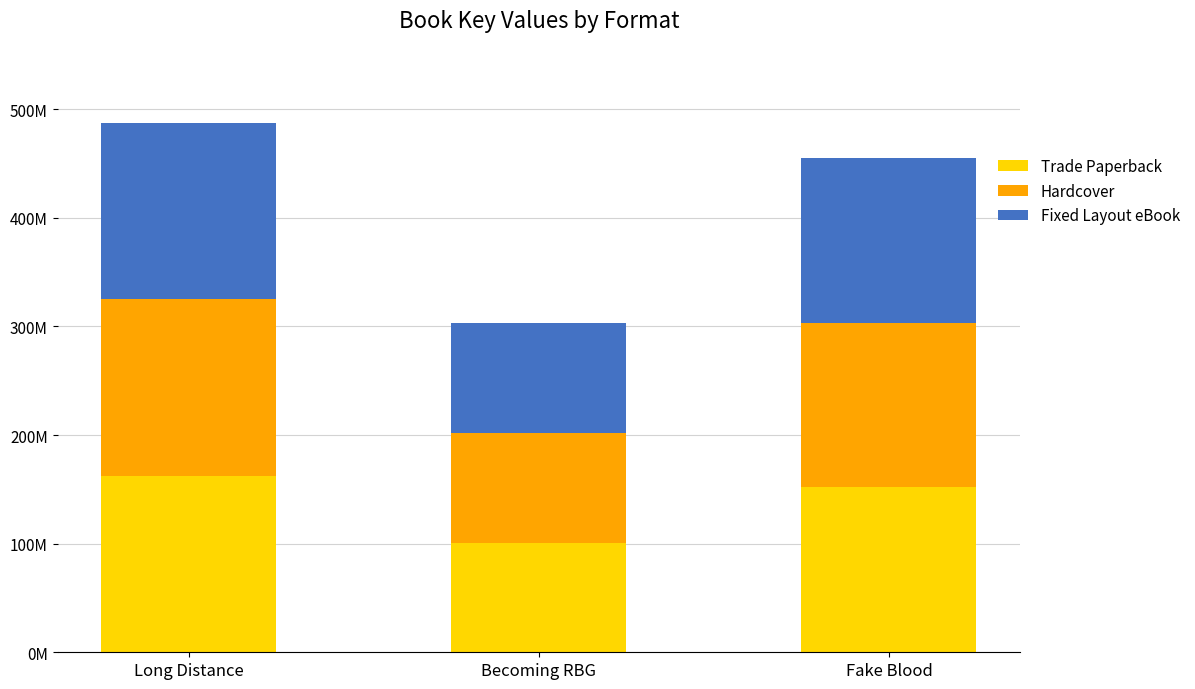

Does the chart contain stacked bars?

Yes